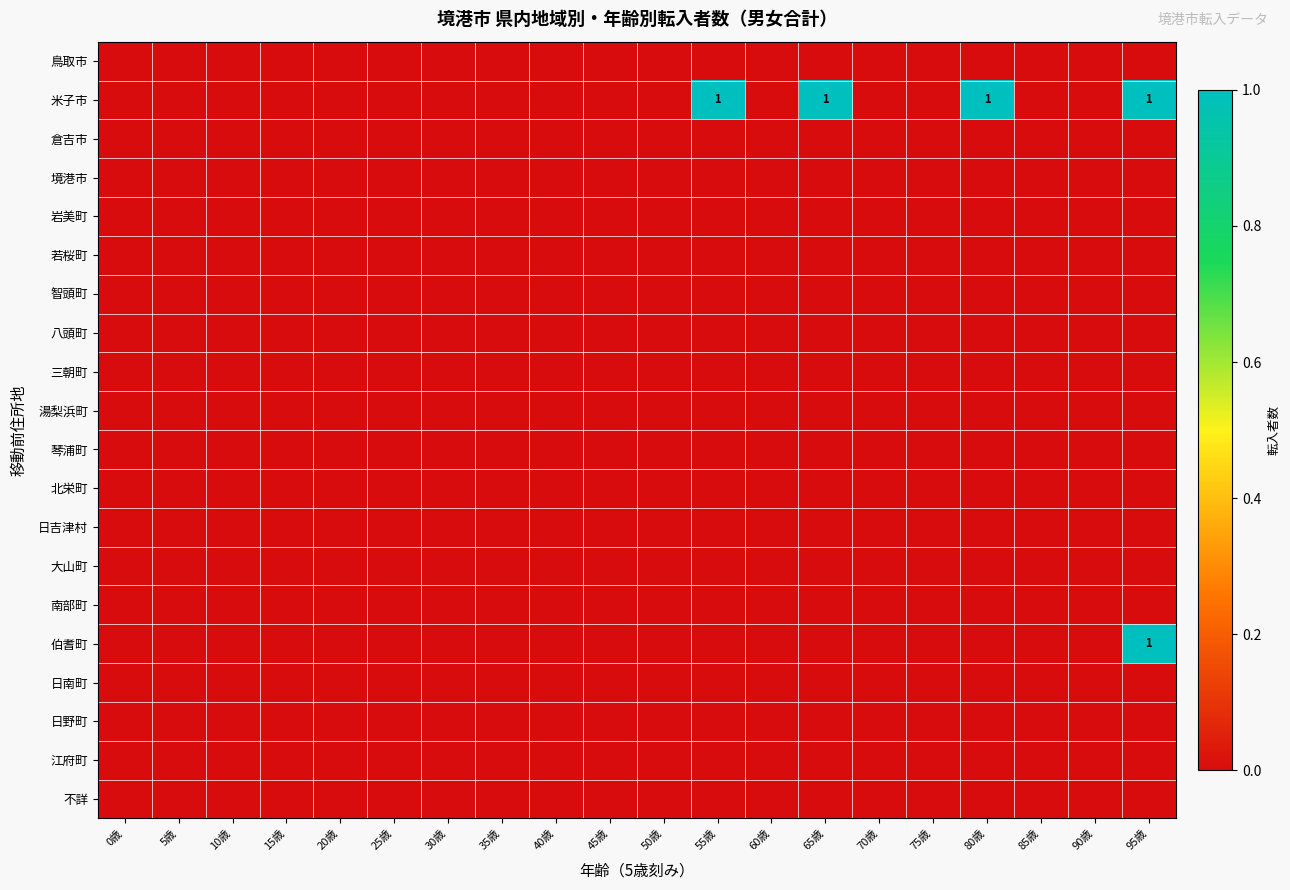

Rank the series at 25歳 from highest to lowest value.

鳥取市, 米子市, 倉吉市, 境港市, 岩美町, 若桜町, 智頭町, 八頭町, 三朝町, 湯梨浜町, 琴浦町, 北栄町, 日吉津村, 大山町, 南部町, 伯耆町, 日南町, 日野町, 江府町, 不詳